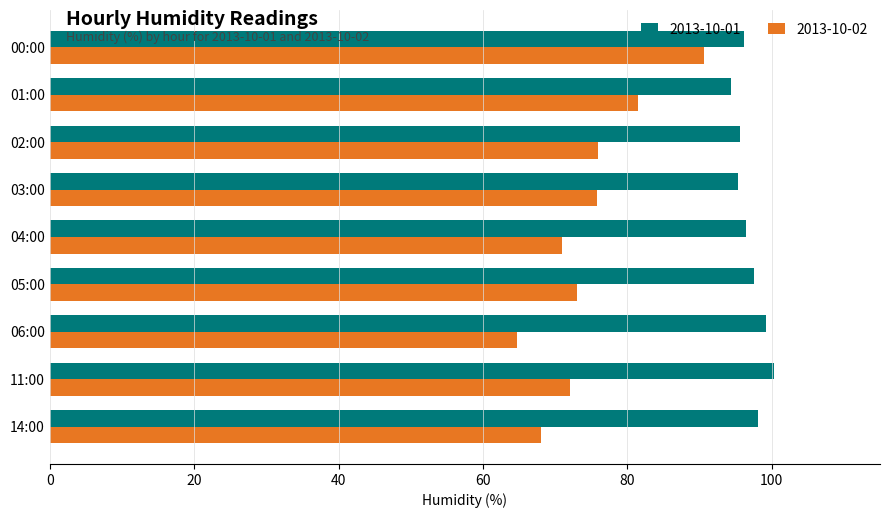

Which series has the largest total across all categories?

2013-10-01